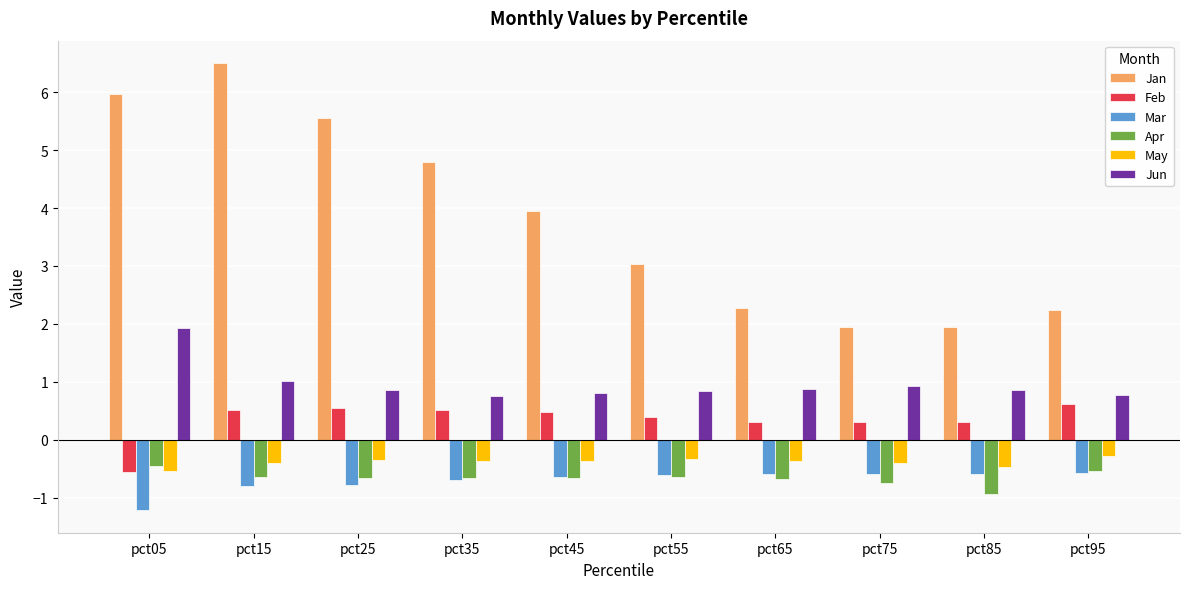

The May series shows -0.4 at pct75. True or false?

True